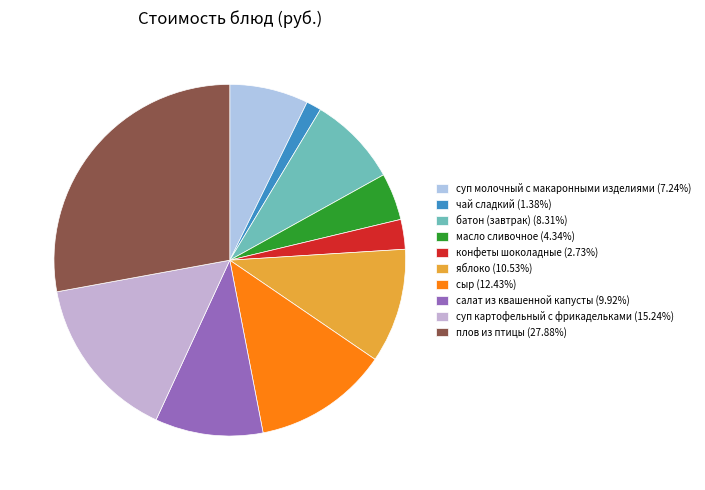

Count the number of slices in the pie.

10